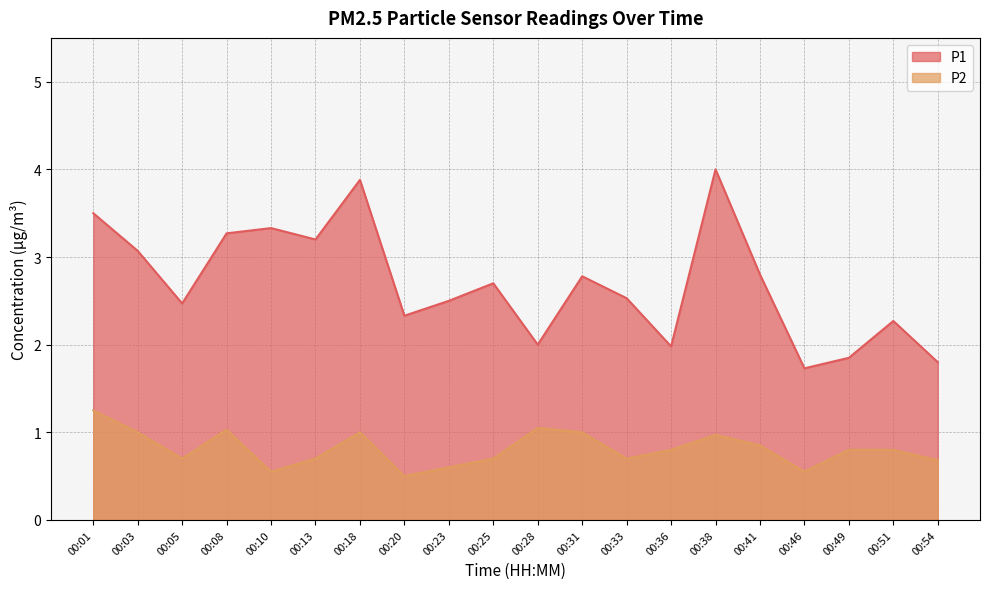

What is the greatest value displayed?

4.0